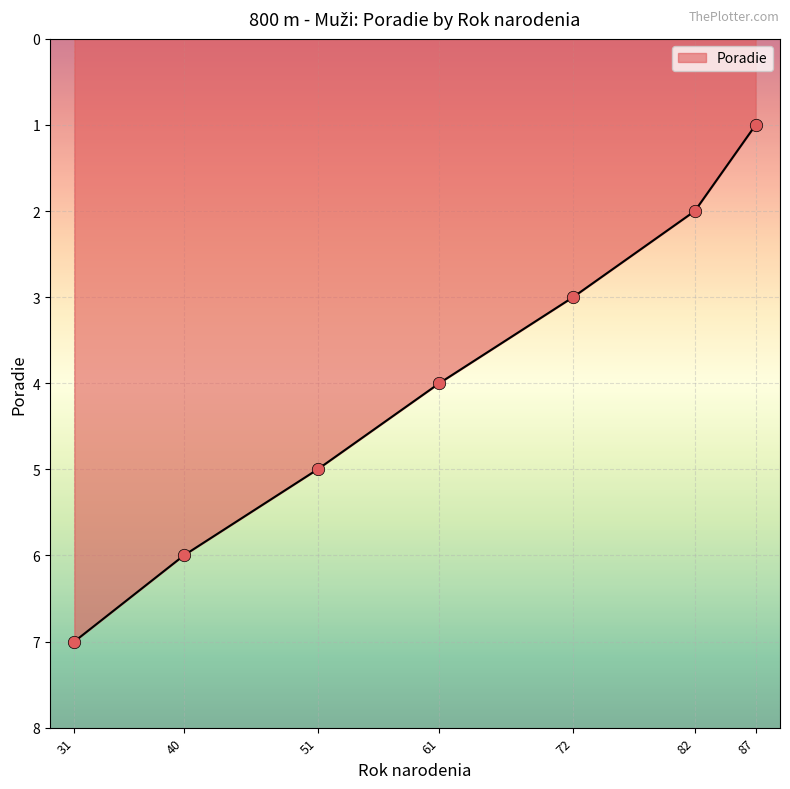

Between 40 and 82, which is larger?

40